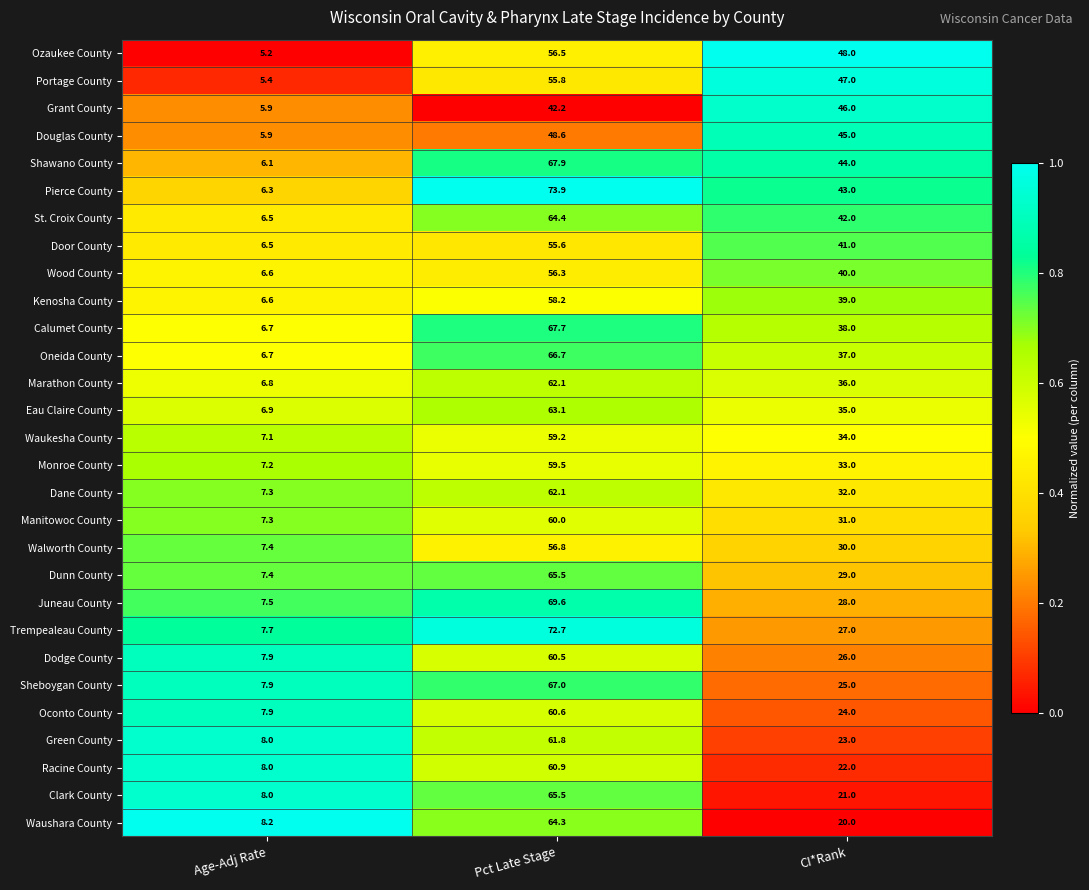

At which category is the sum across all series the highest?

Pct Late Stage